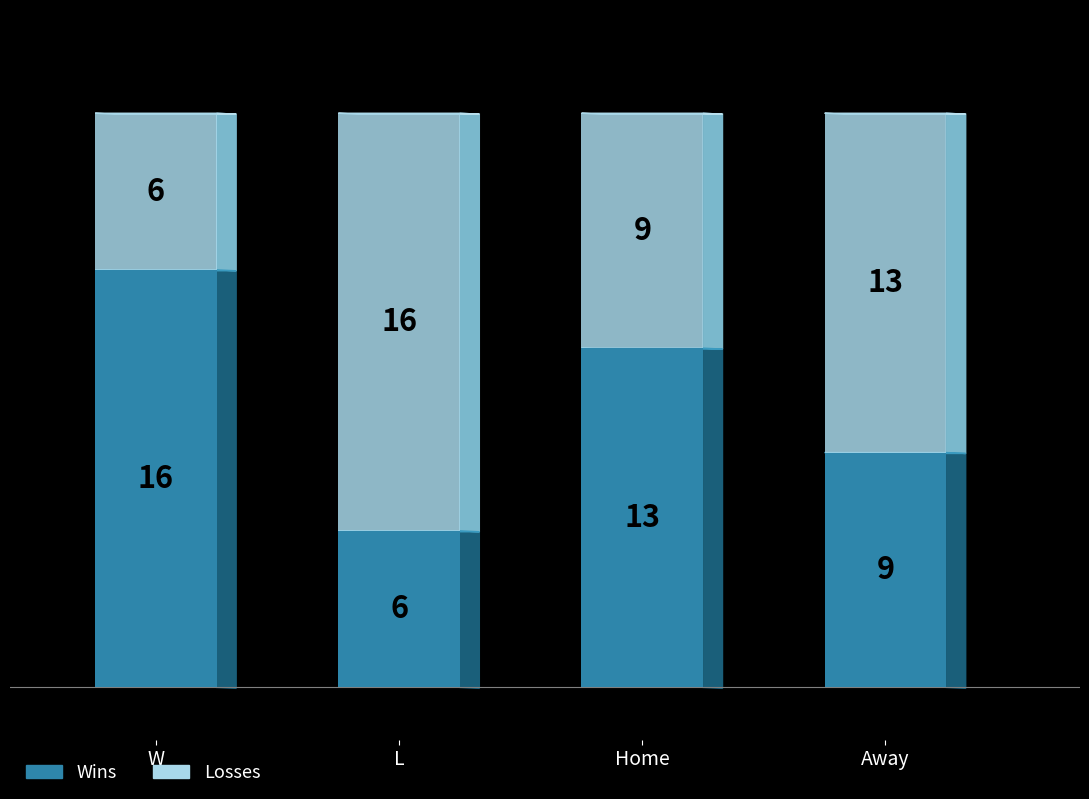

How many distinct data groups are displayed?

2